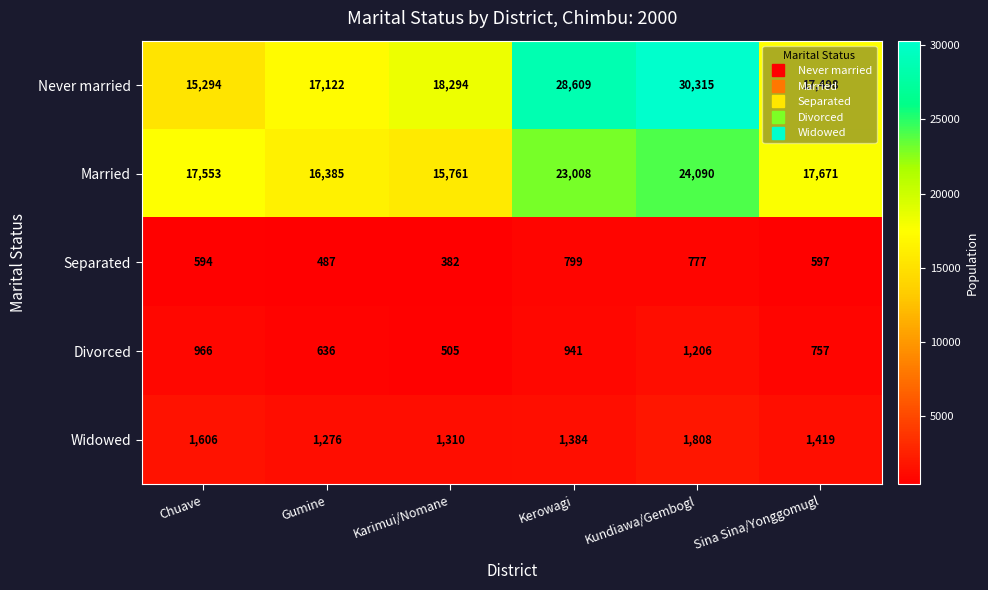

What is the smallest value displayed?

382